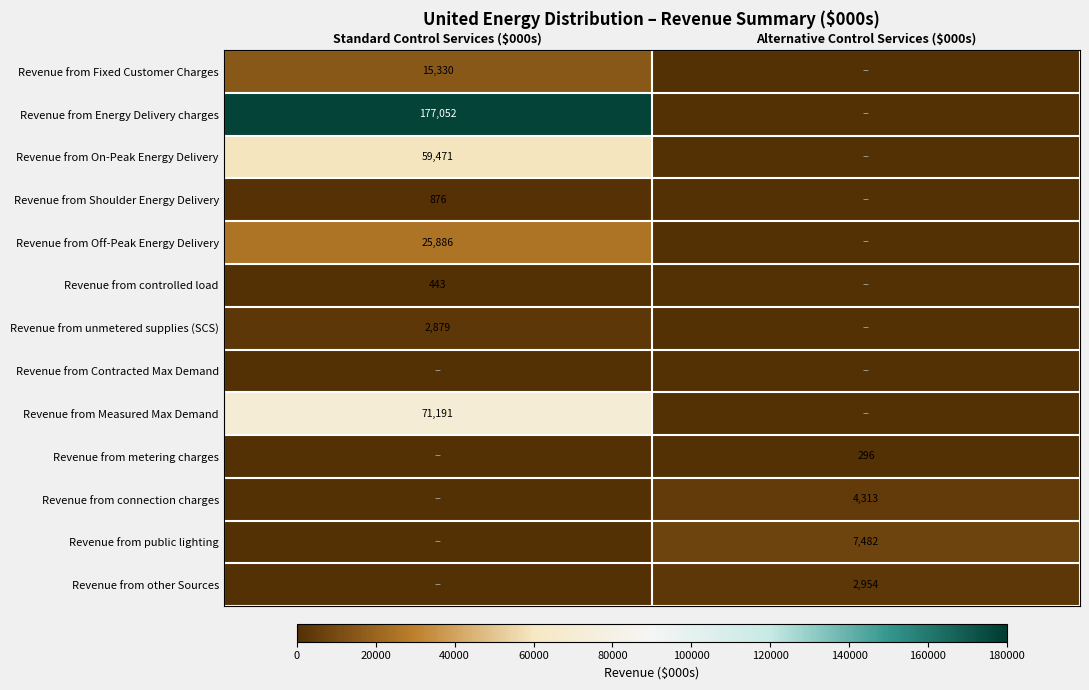

What is the total value across all series at Standard Control Services ($000s)?

353127.7